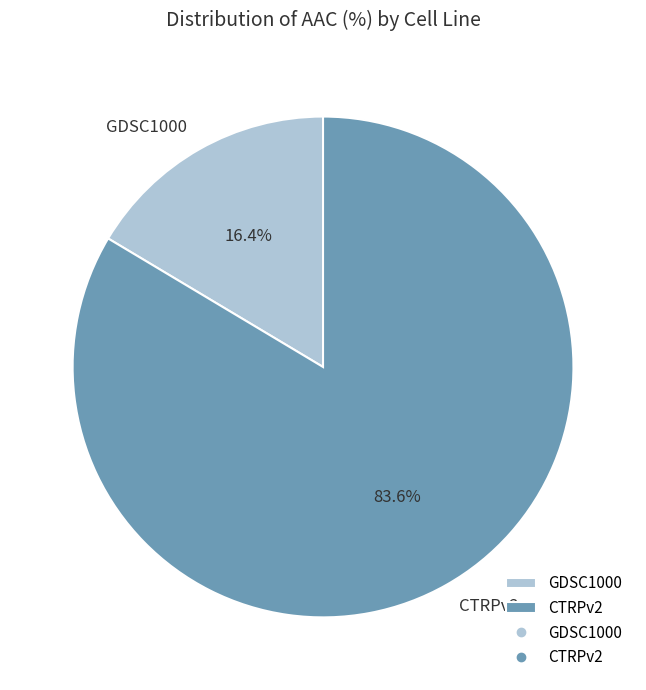

Which slice is the smallest?

GDSC1000